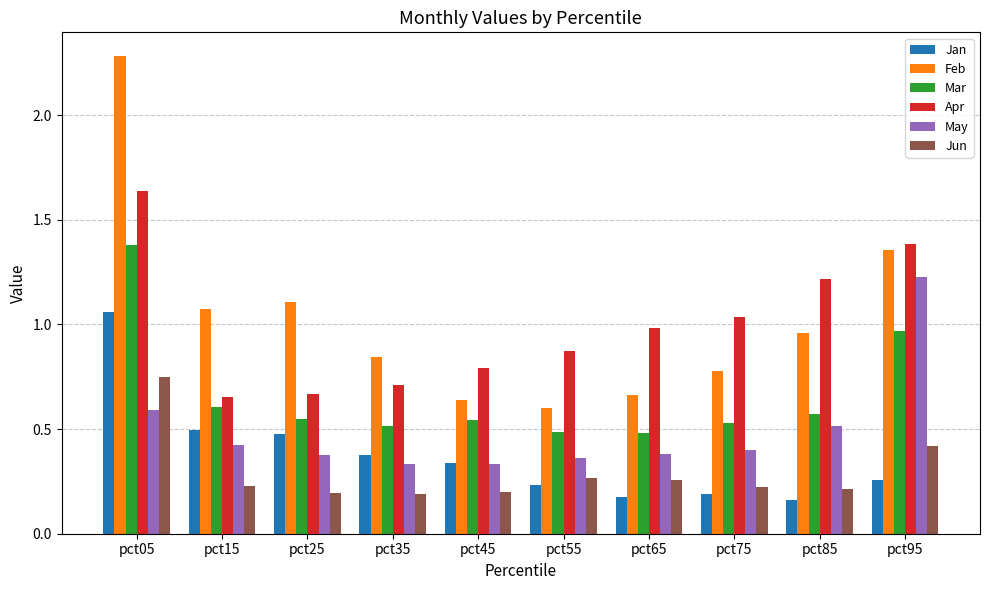

What are all the series names shown in the legend?

Jan, Feb, Mar, Apr, May, Jun